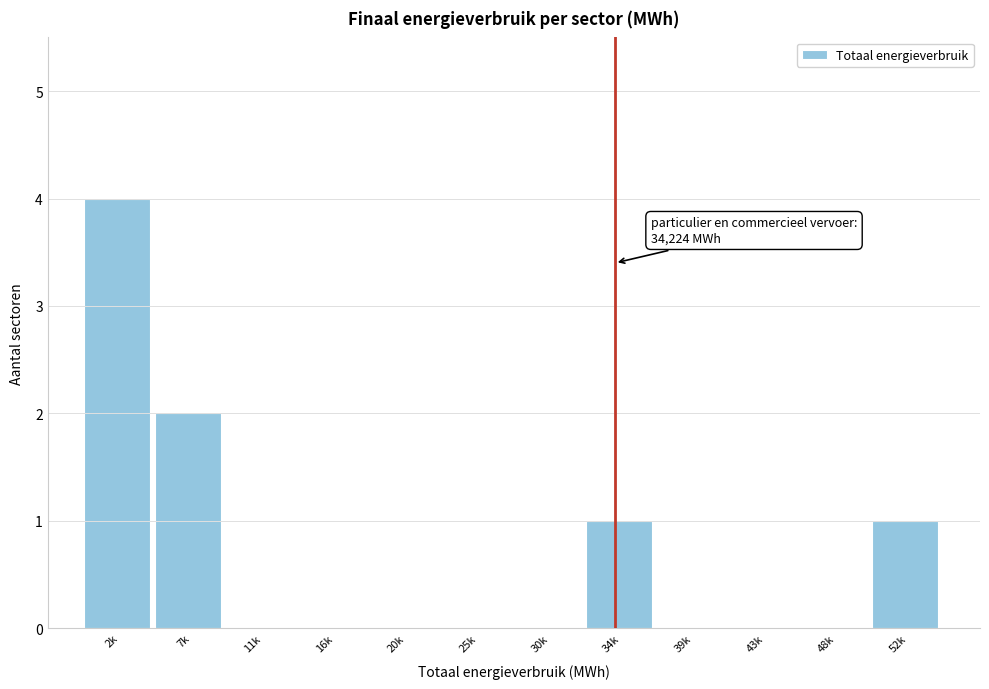

Reading left to right, extract all data points from this chart.

2k=4	7k=2	11k=0	16k=0	20k=0	25k=0	30k=0	34k=1	39k=0	43k=0	48k=0	52k=1